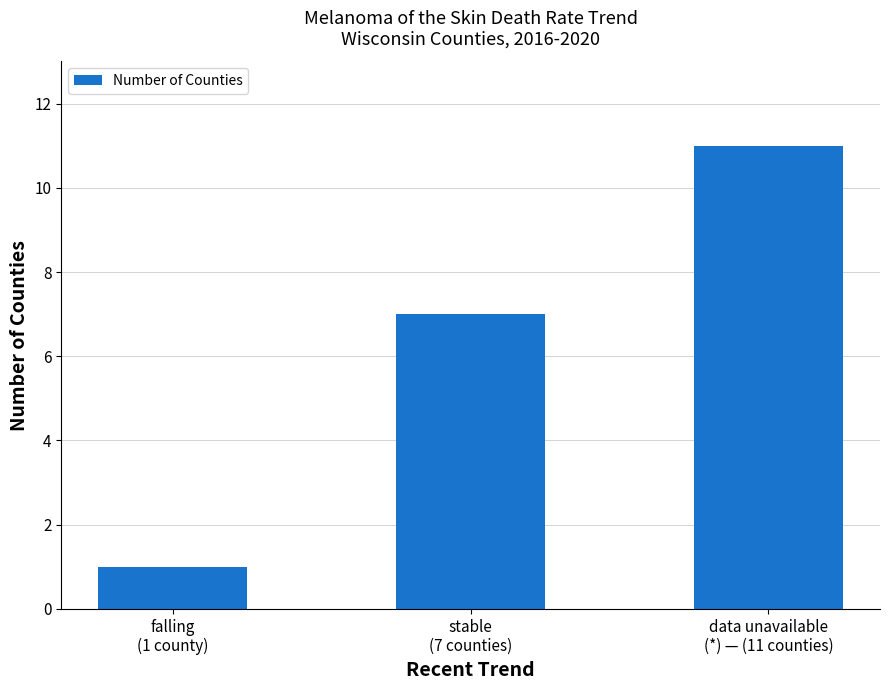

What is the value of the 2nd bar from the left?

7